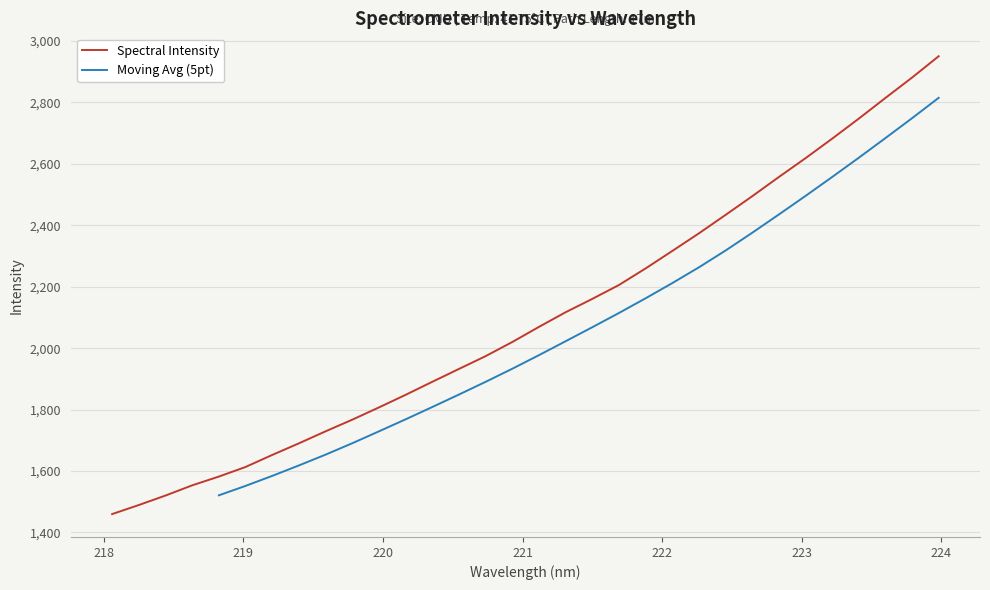

What is the smallest value displayed?

1459.8